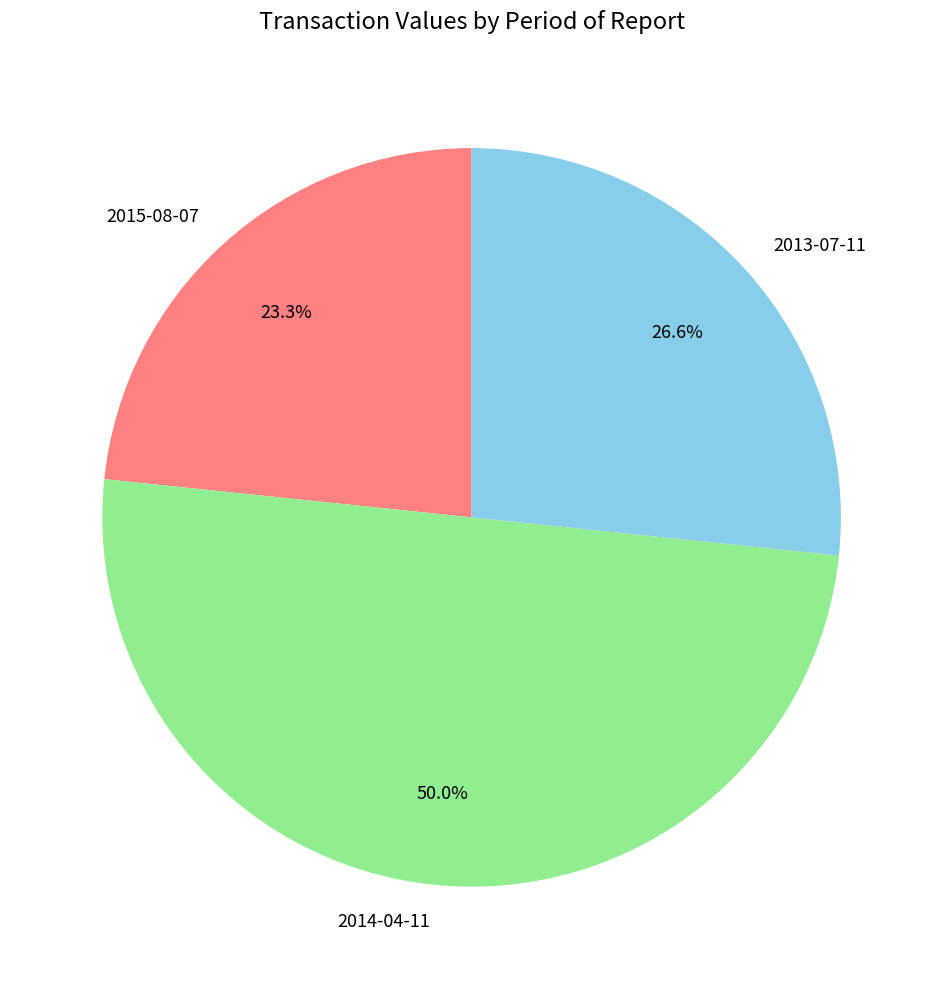

Is it true that 2013-07-11 is 16% of the pie?

False